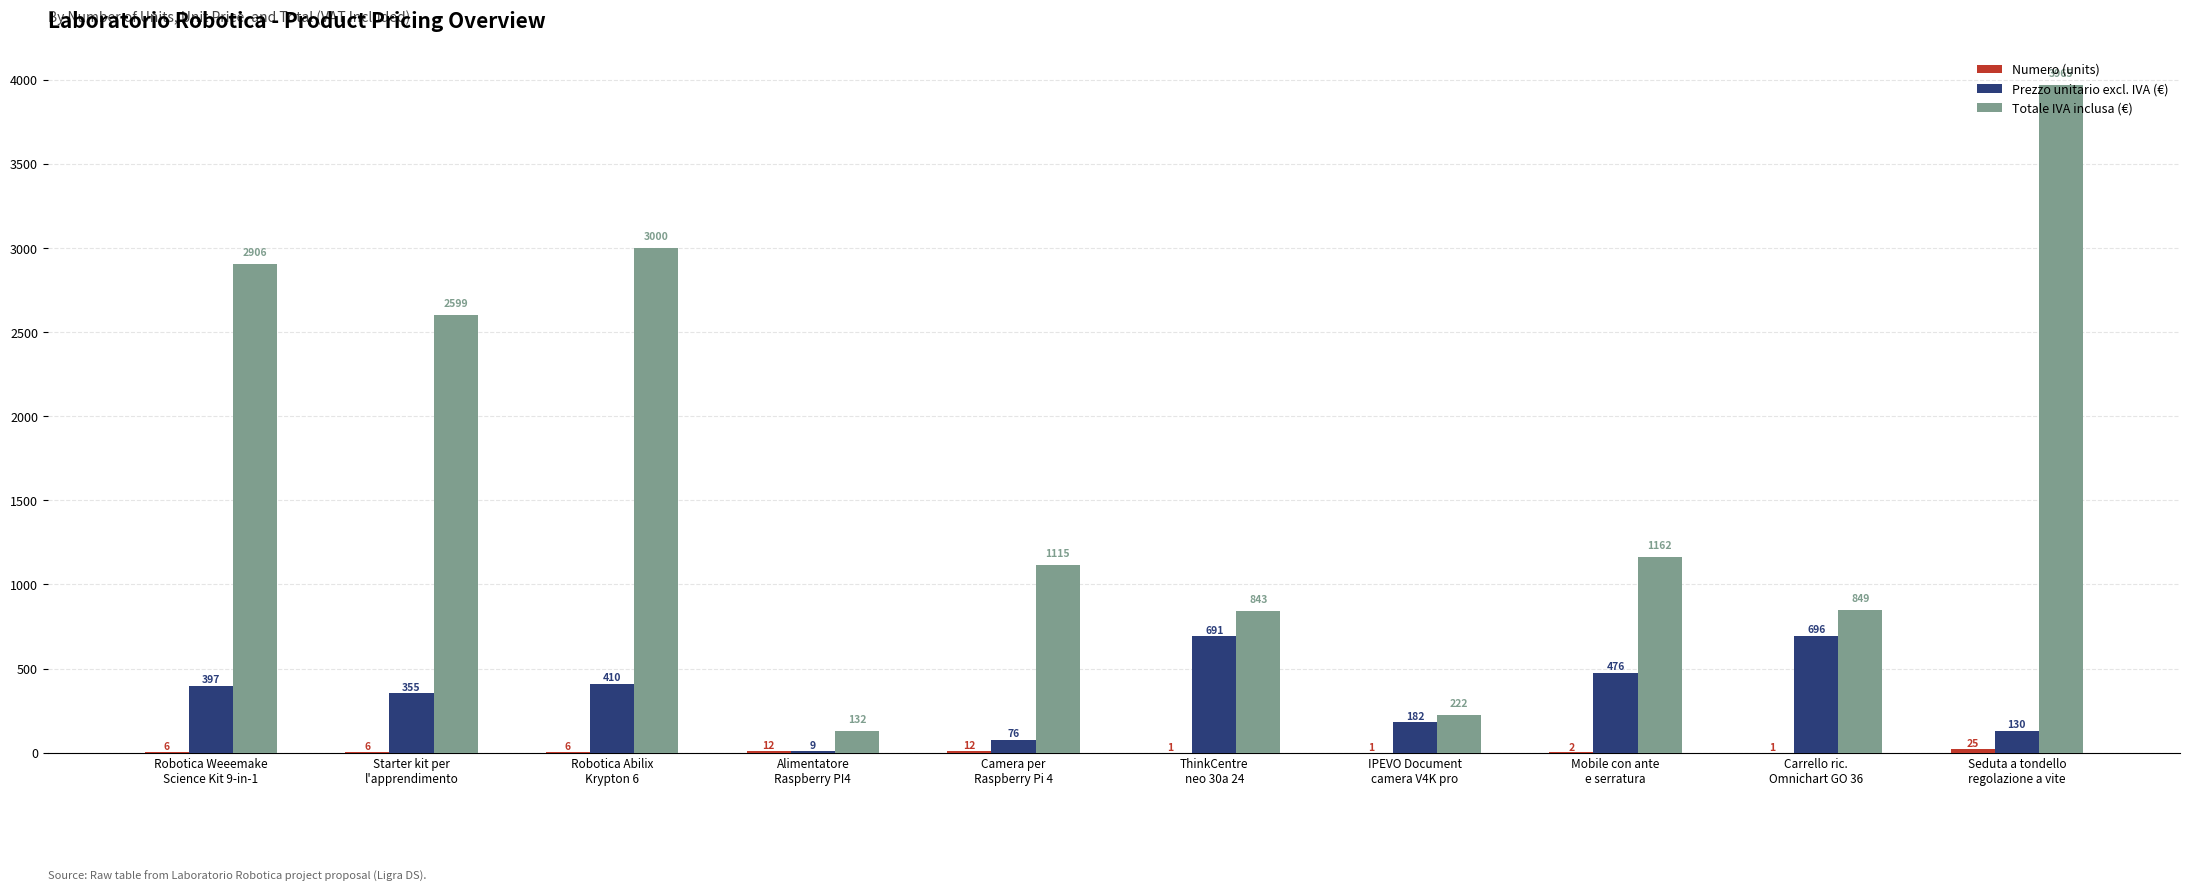

What is the highest value of the Prezzo unitario excl. IVA (€) series?

696.0